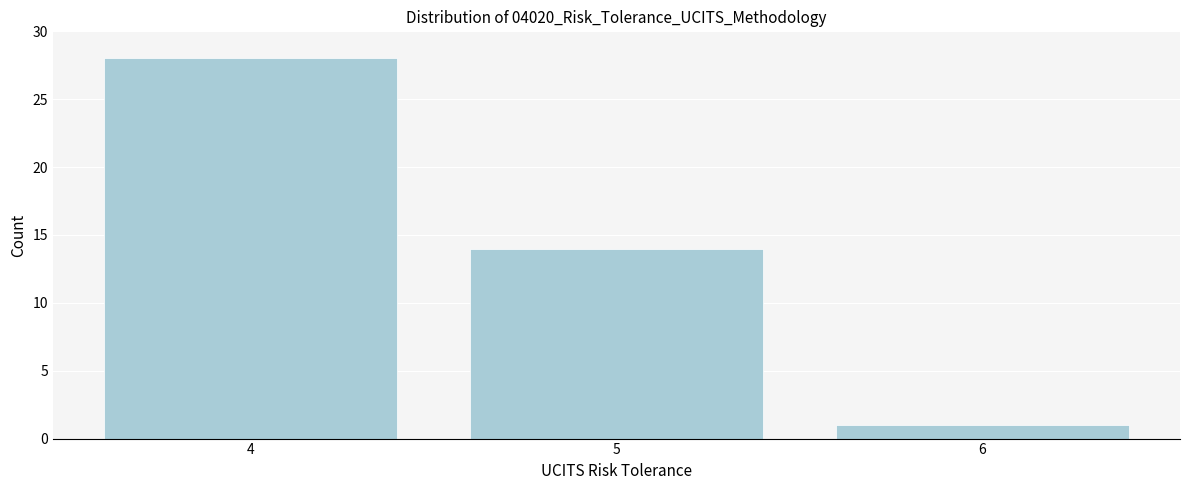

Reading left to right, extract all data points from this chart.

28	14	1